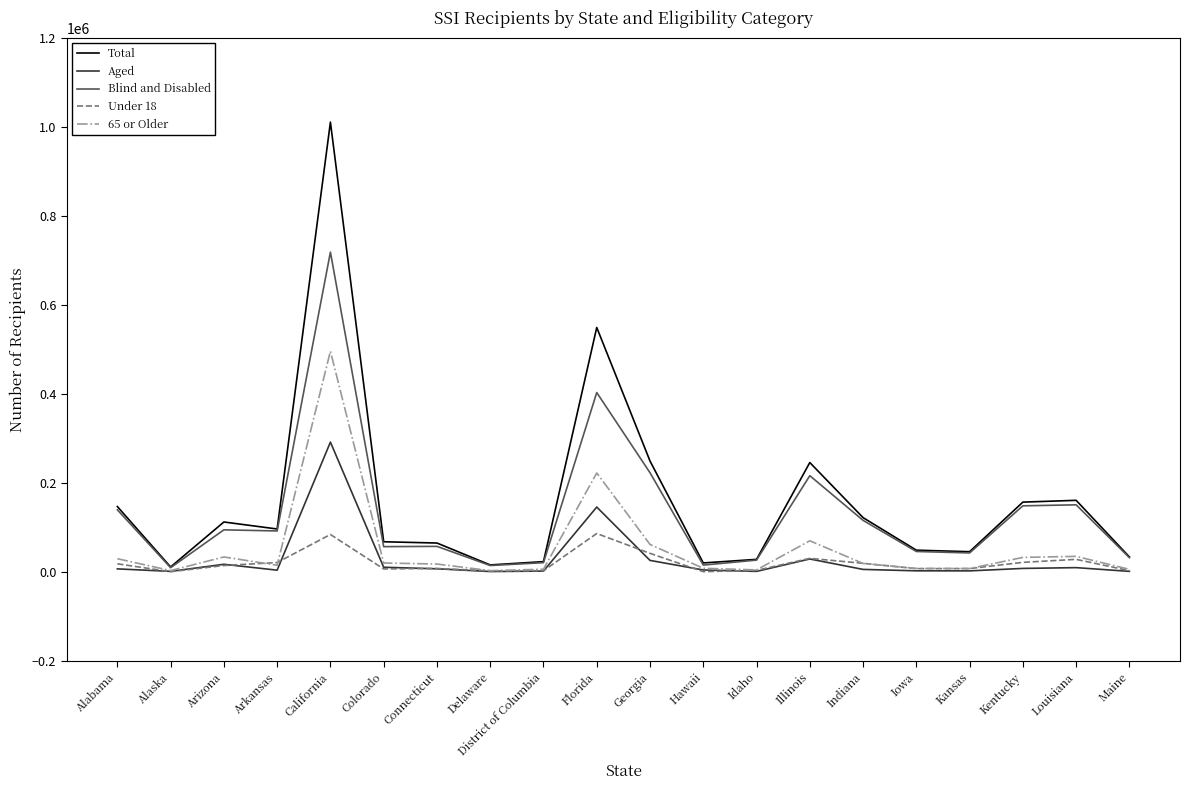

Which series has the widest spread of values?

Total